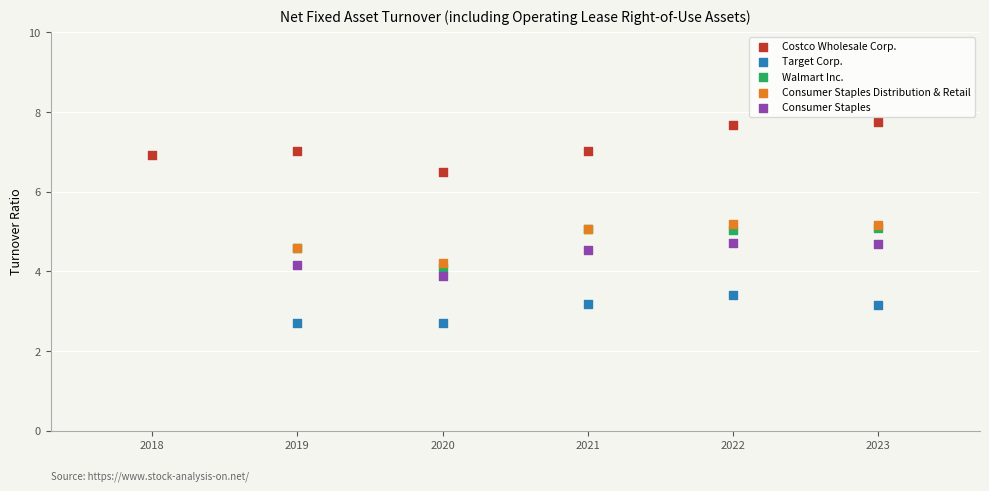

Which series contains the lowest Y value?

Target Corp.